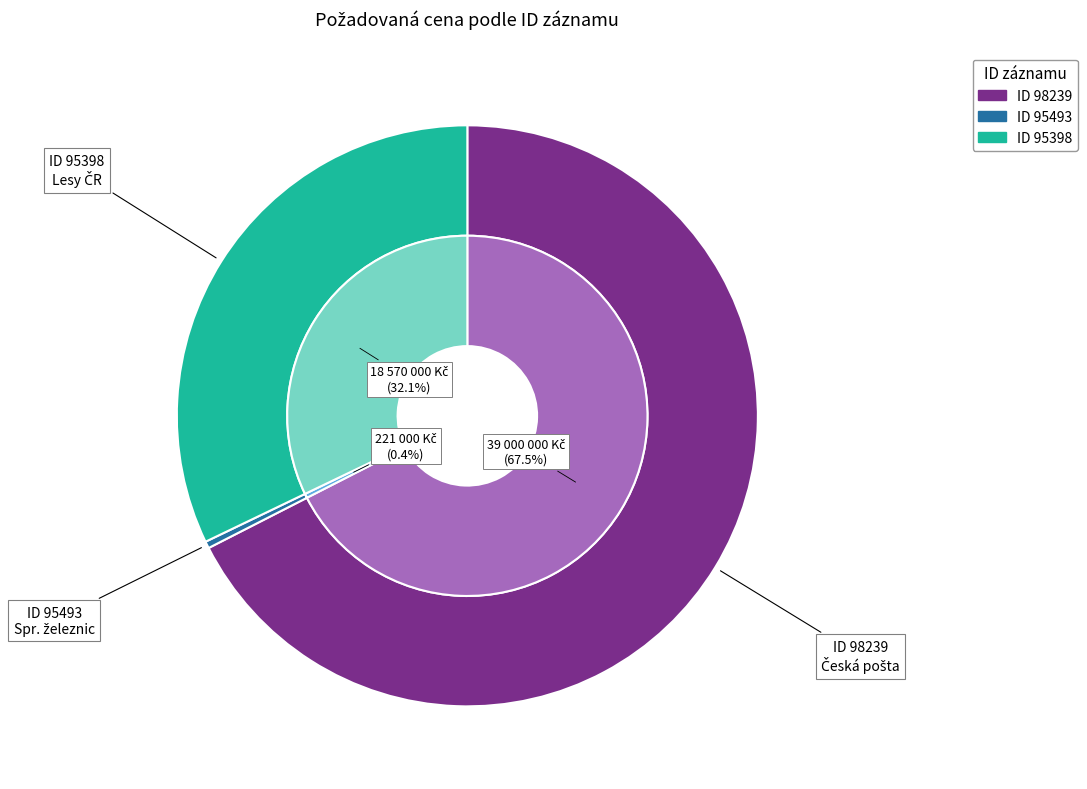

How many segments does this pie chart have?

3